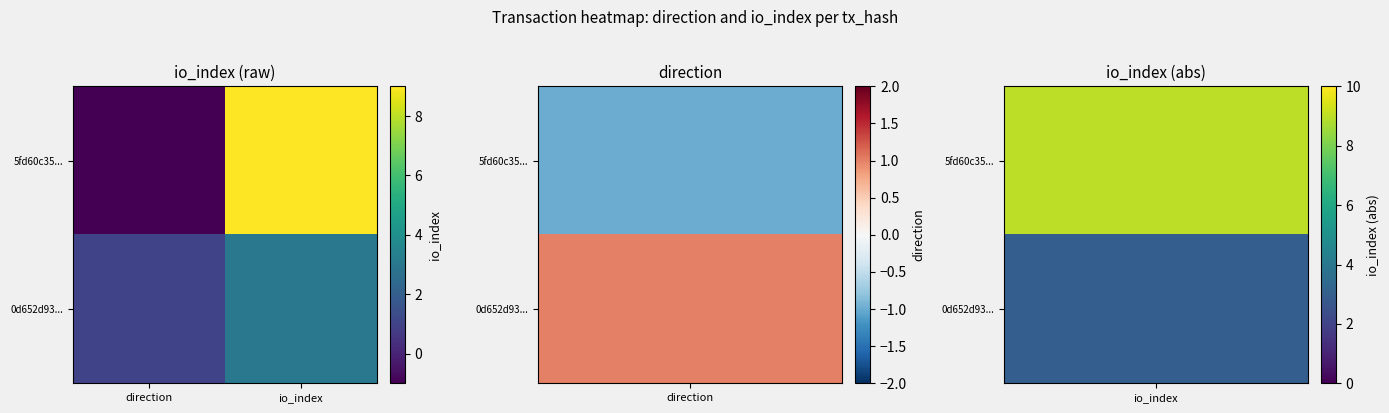

Reading left to right, list all the values displayed in this chart.

5fd60c35...: direction=-1	io_index=9
0d652d93...: direction=1	io_index=3